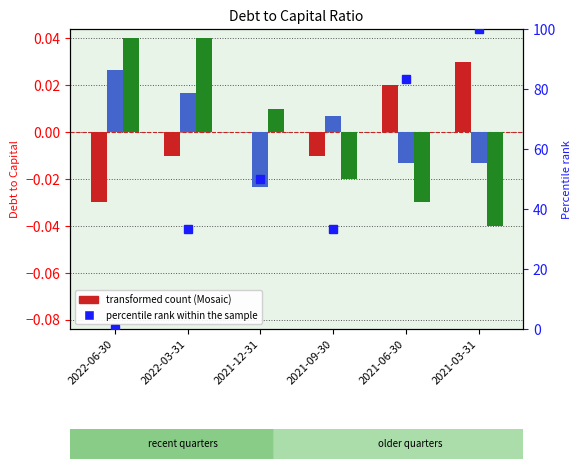

How many values in Debt to capital (Mosaic) are above zero?

2